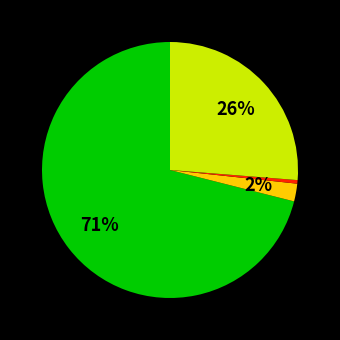

Does any single category account for the majority?

Yes